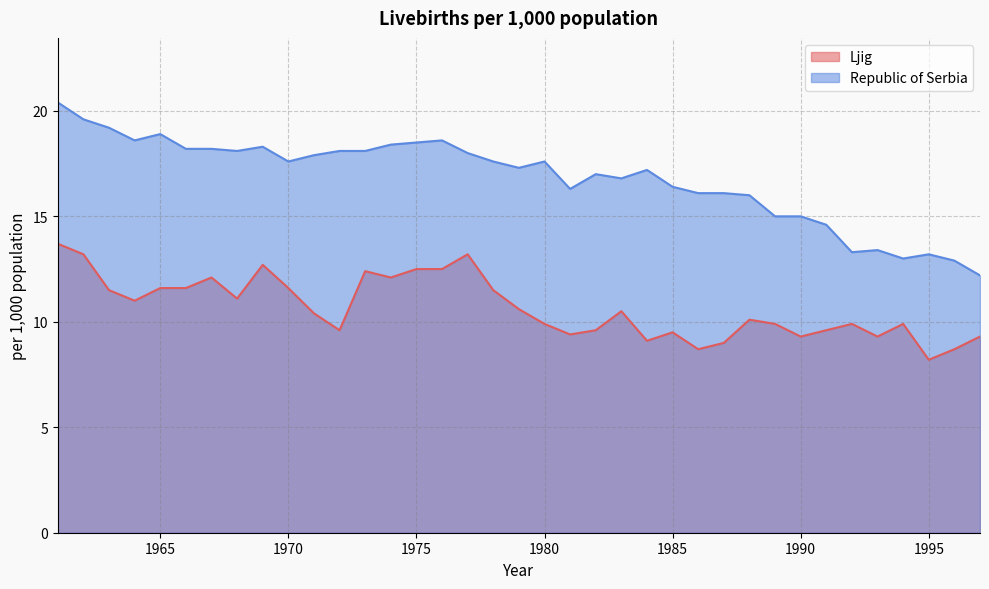

True or false: Ljig and Republic of Serbia cross at least once.

False